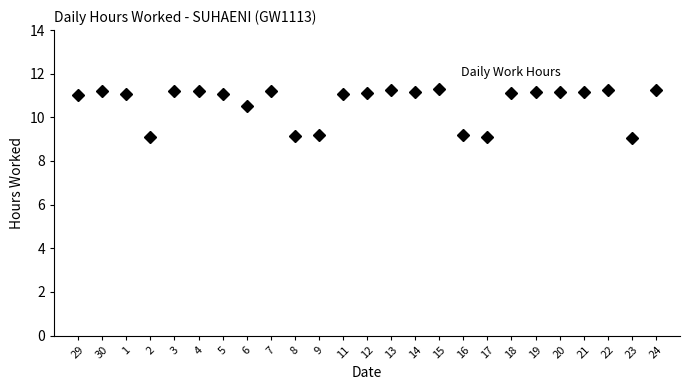

True or false: the data has more than 1 interior local peaks.

True